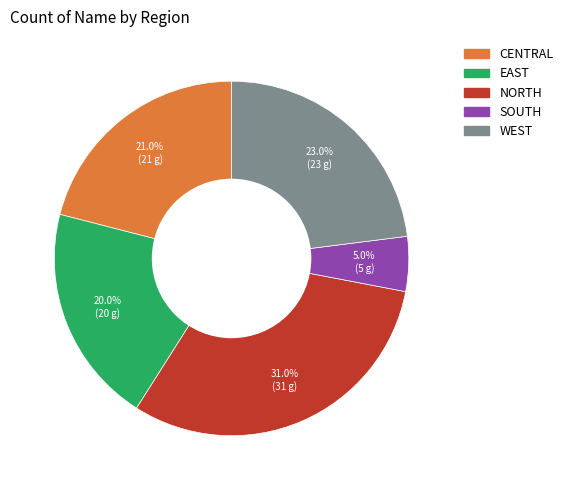

Does NORTH account for over 50% of the chart?

No